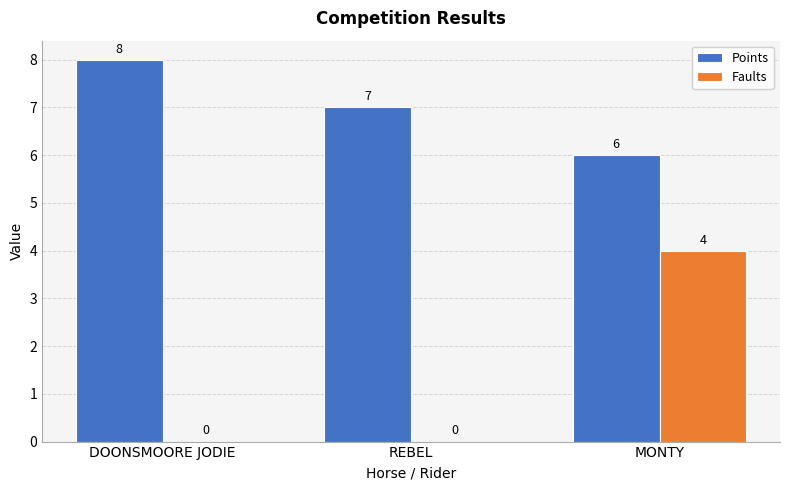

What is the sum of all Faults values?

4